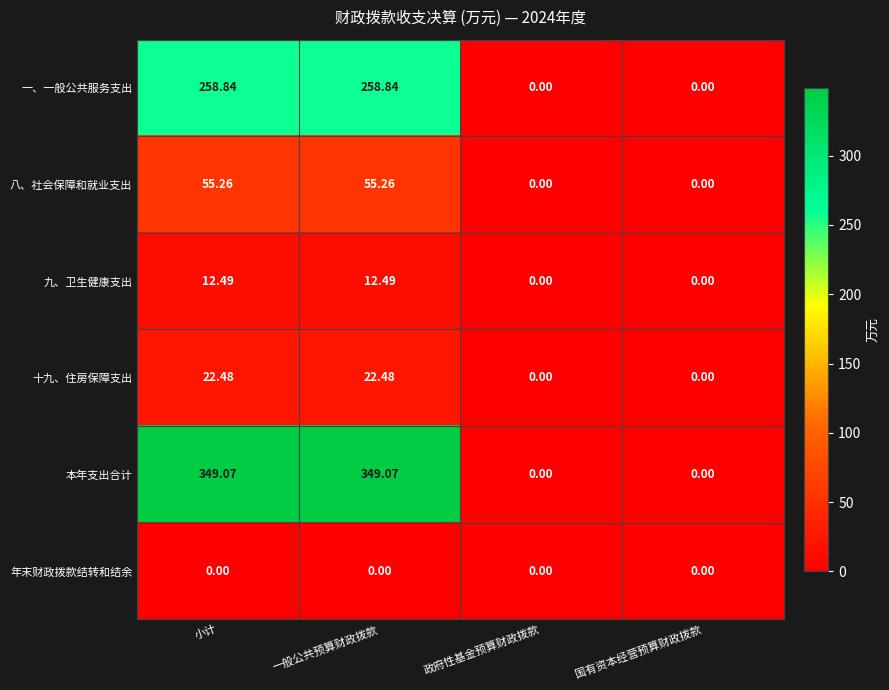

Is the value of 十九、住房保障支出 at 小计 greater than the value of 本年支出合计 at 小计?

No